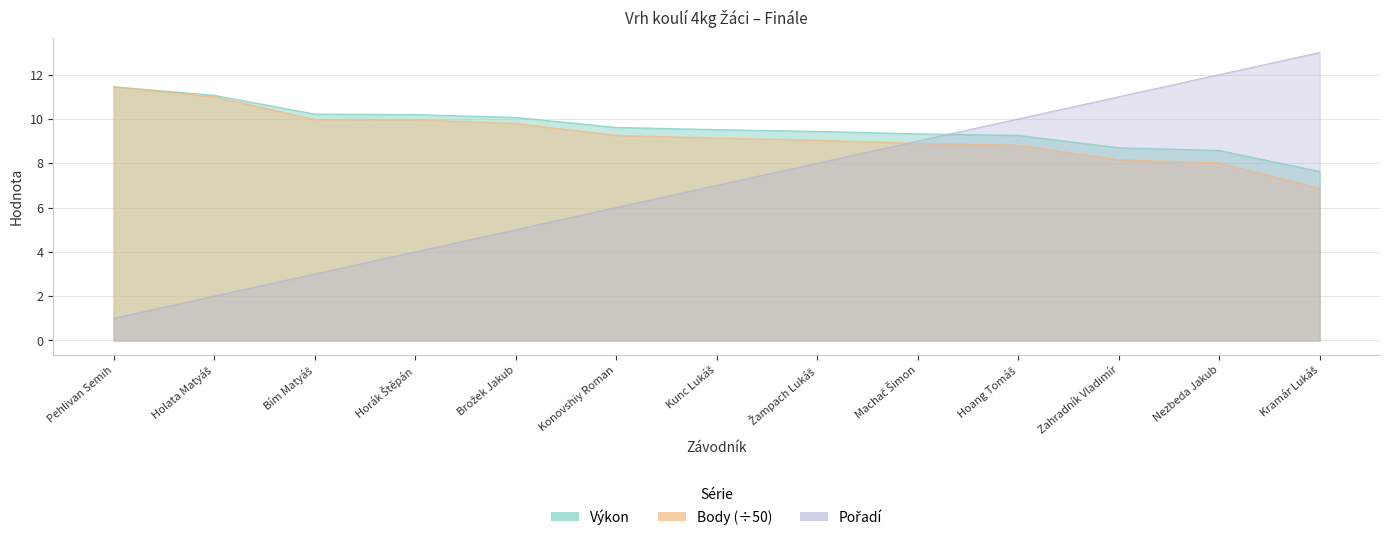

True or false: Výkon has a value of 14.1 at Nezbeda Jakub.

False